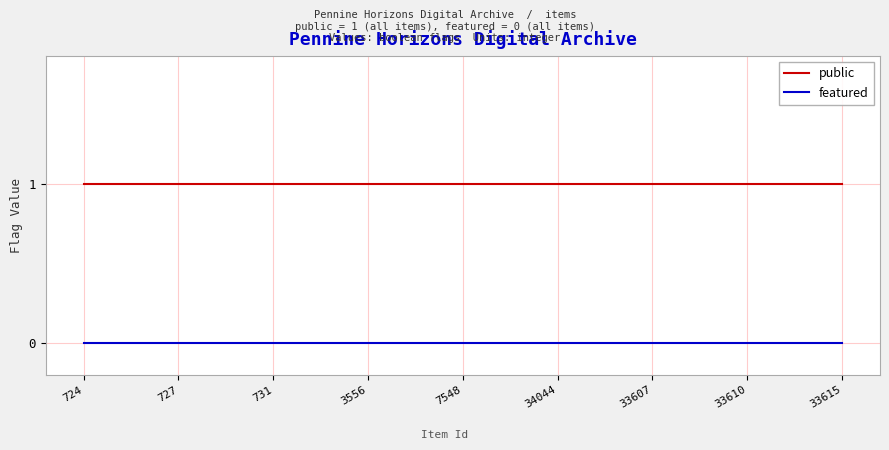

Rank the series by their maximum value, from highest to lowest.

public, featured